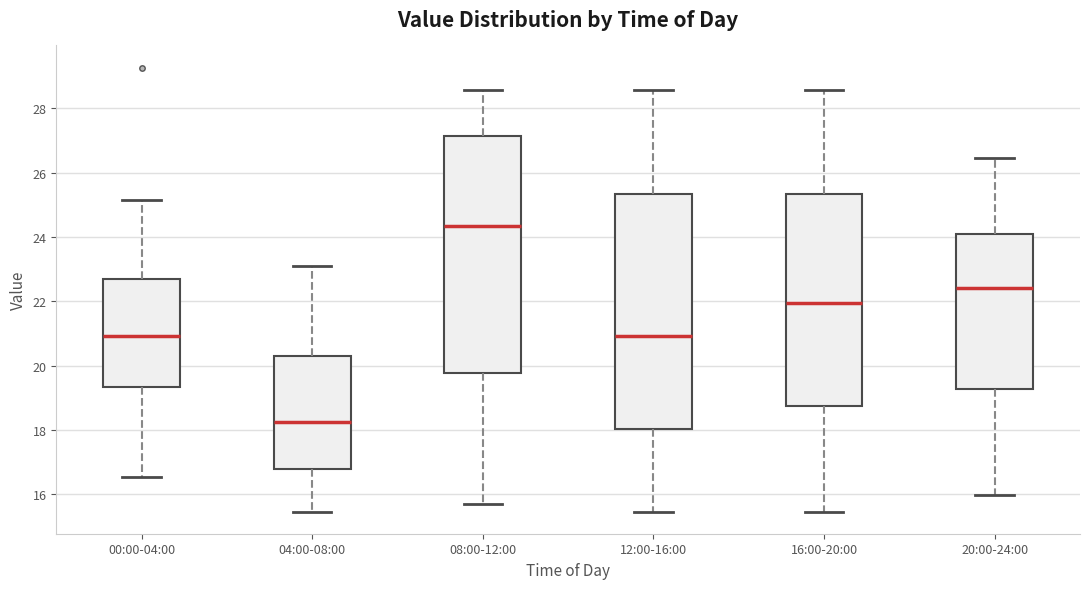

Where does the upper whisker of the box for 20:00-24:00 end on the y-axis? The values are not printed on the chart, so give them approximately, as read against the axis.

26.4